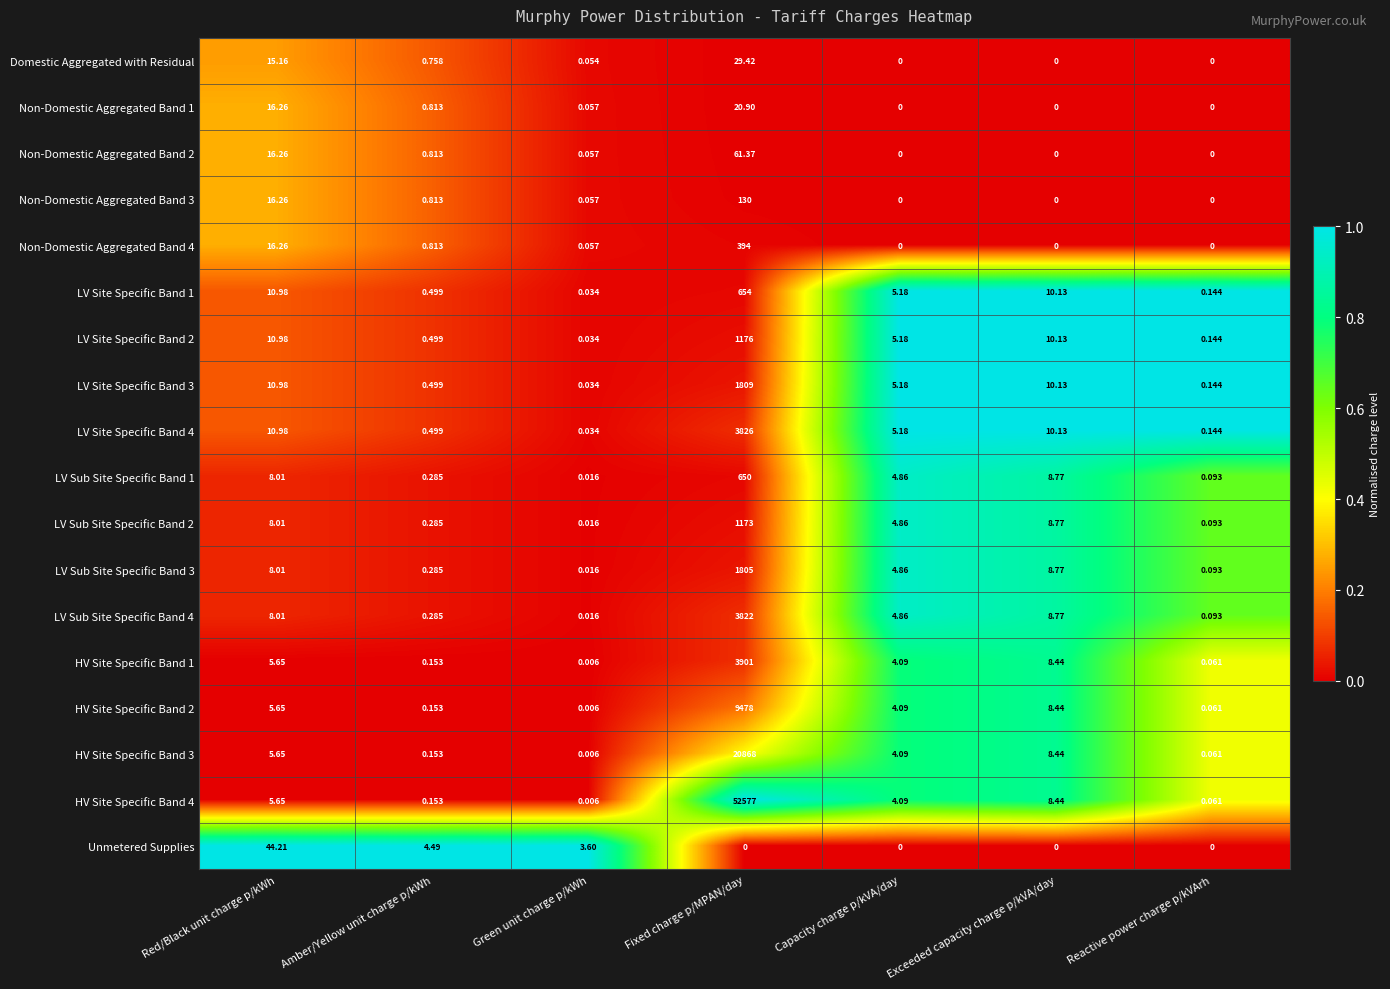

At which category is the sum across all series the highest?

Fixed charge p/MPAN/day